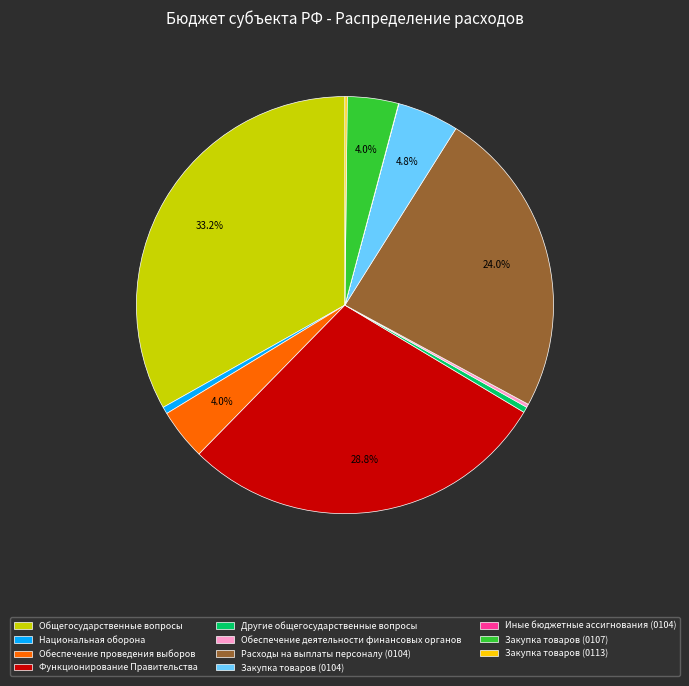

Which slice is the largest?

Общегосударственные вопросы